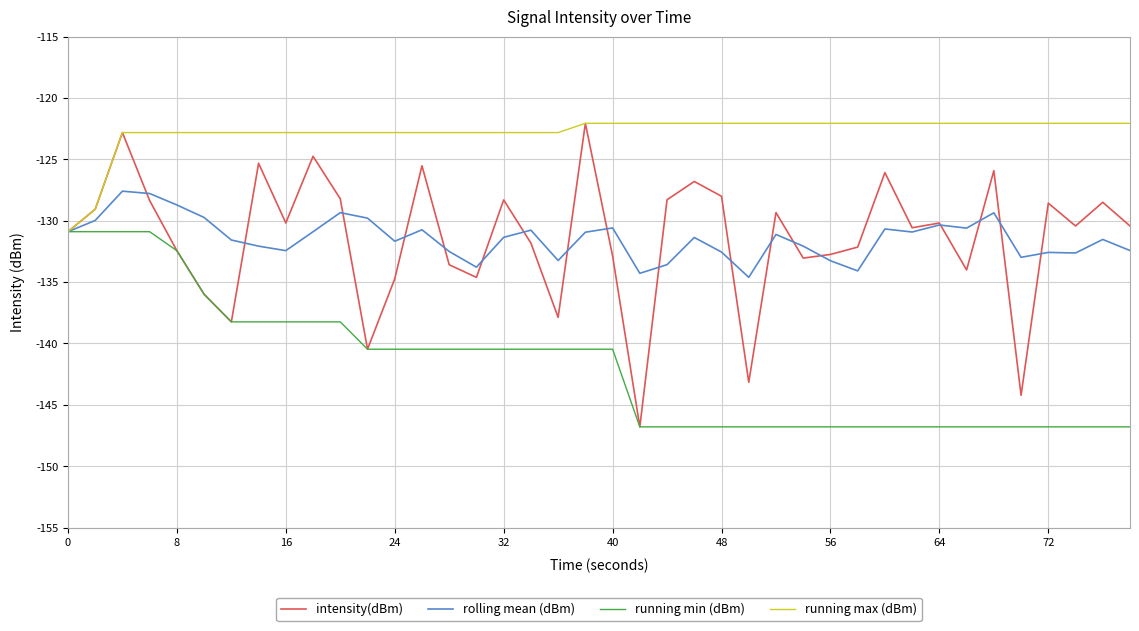

Which series has the largest total across all categories?

running max (dBm)